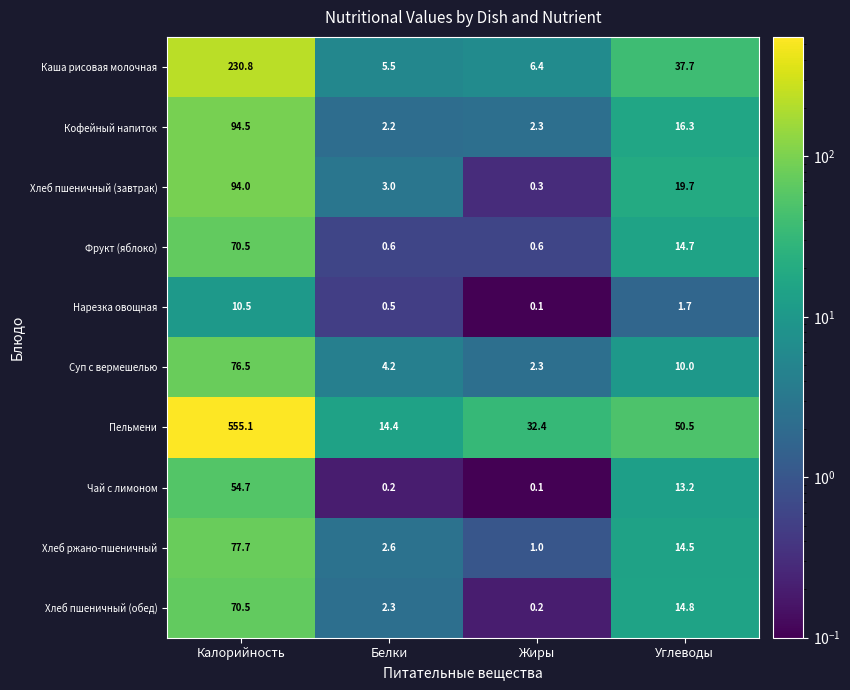

Which series has the largest total across all categories?

Пельмени